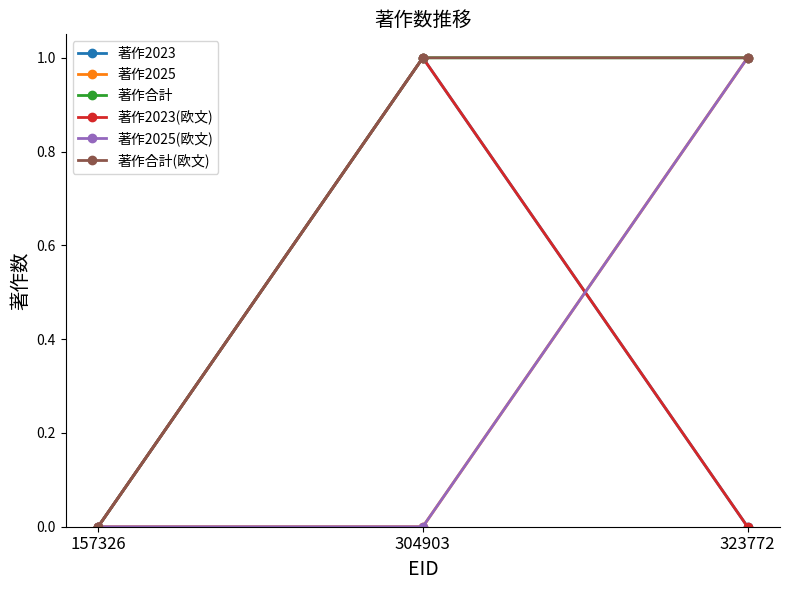

Is this an area chart (filled region under the line)?

No